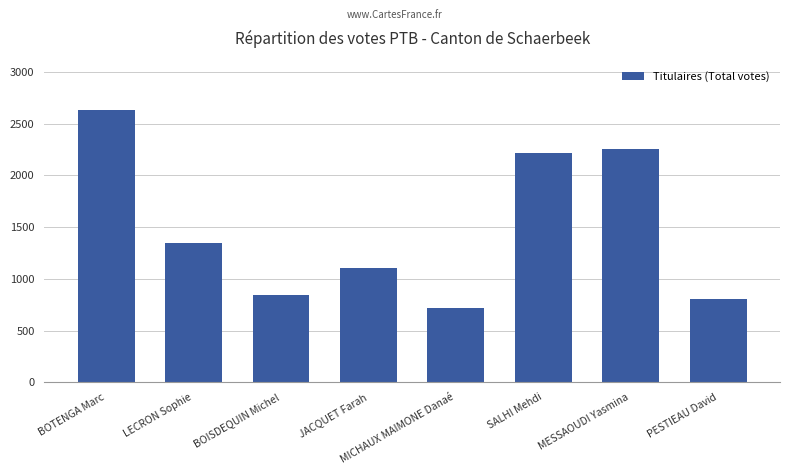

Reading right to left, extract all data points from this chart.

805	2252	2221	716	1105	848	1348	2635